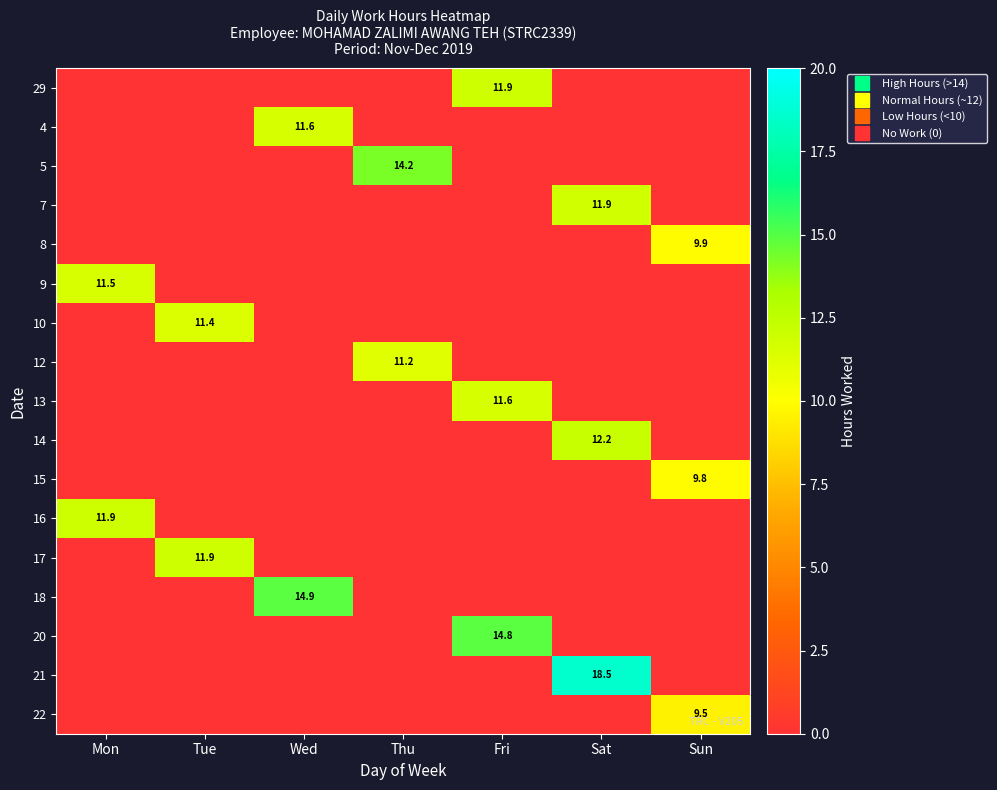

What is the spread (max minus min) of values at Sat?

18.5